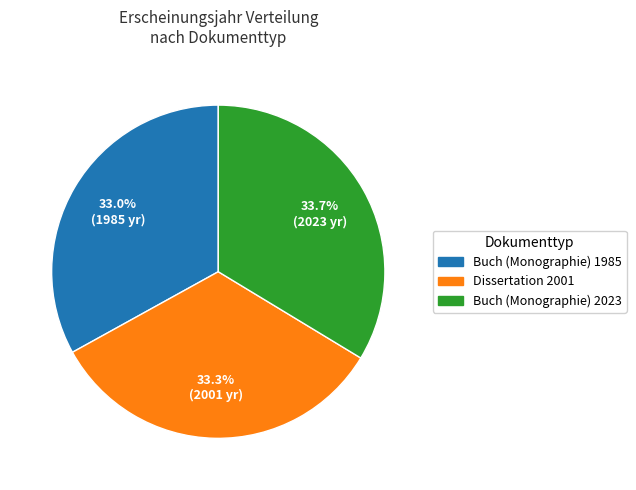

Count the number of slices in the pie.

3